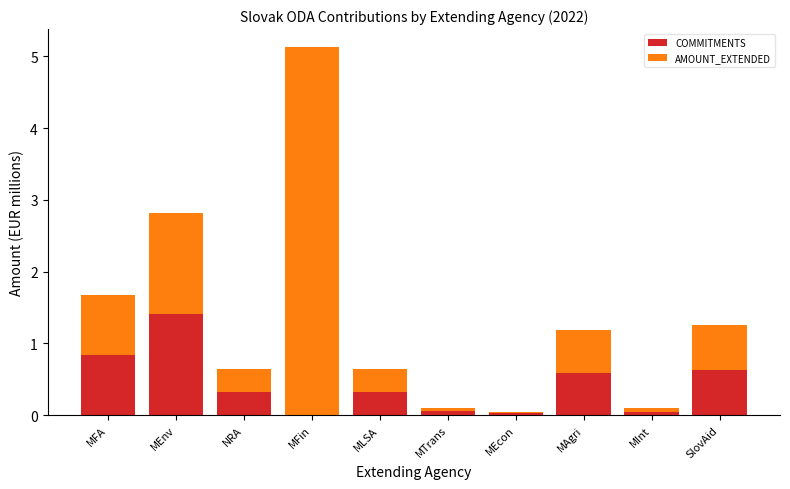

What is the sum of the COMMITMENTS values at MEnv and SlovAid?

2.0